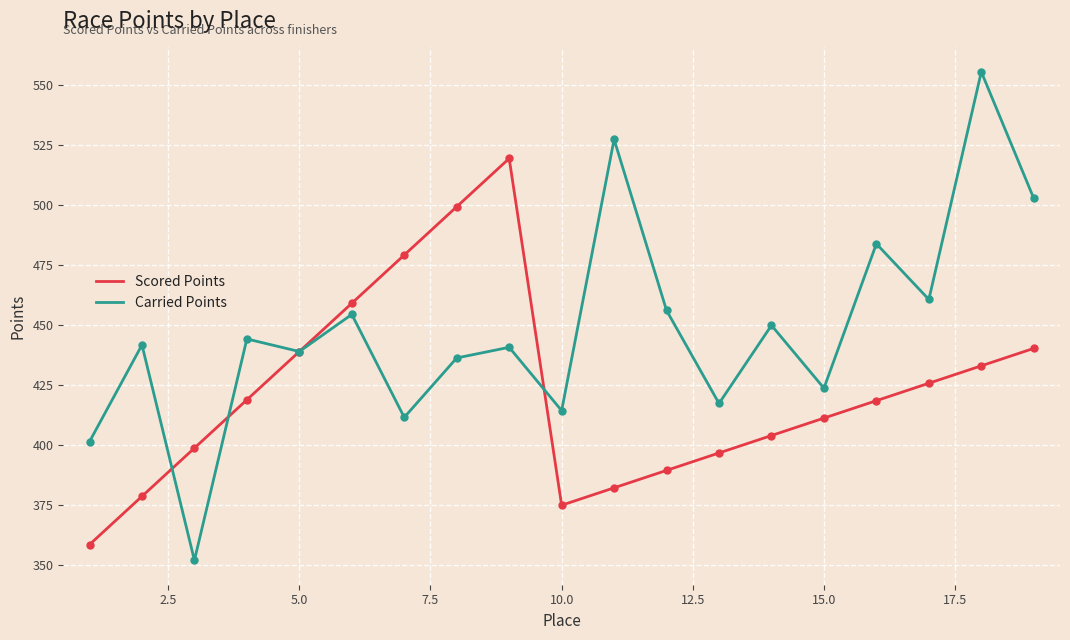

Which series has the largest total across all categories?

Carried Points